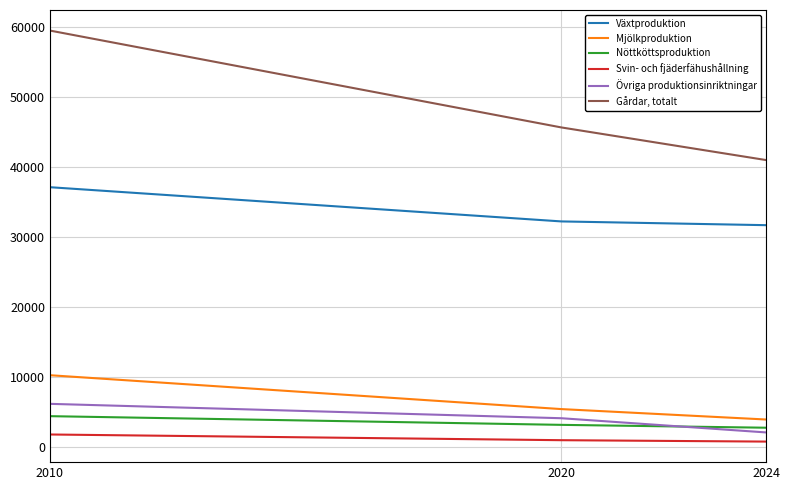

Which series changed the most between 2010 and 2020?

Gårdar, totalt